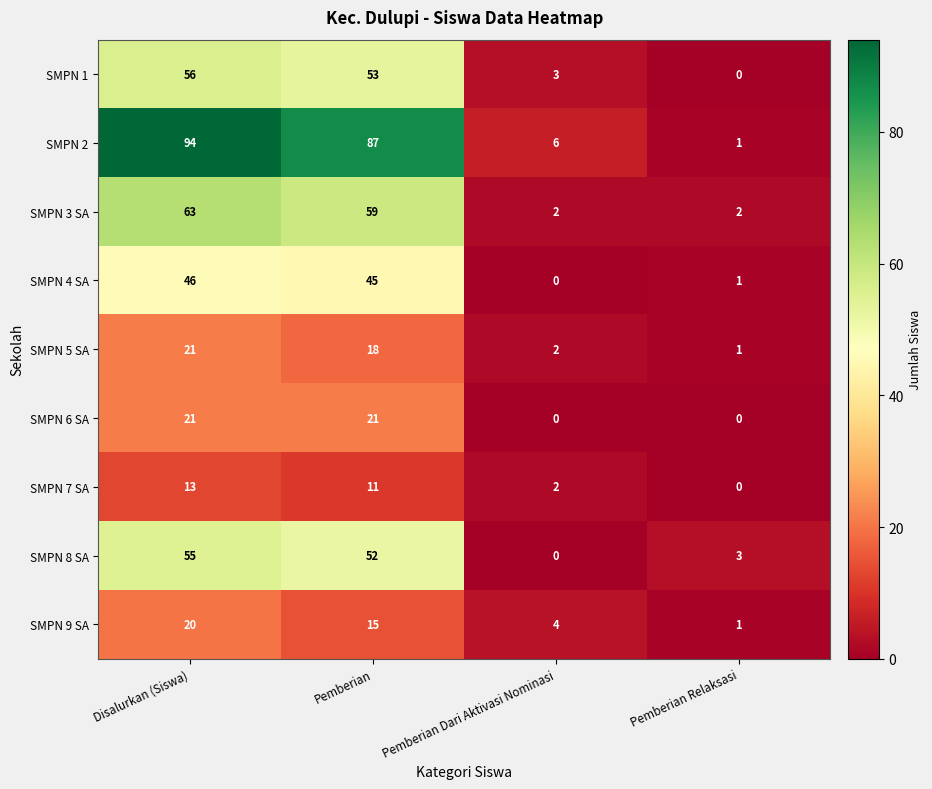

What is the sum of the SMPN 5 SA values at Pemberian Dari Aktivasi Nominasi and Pemberian?

20